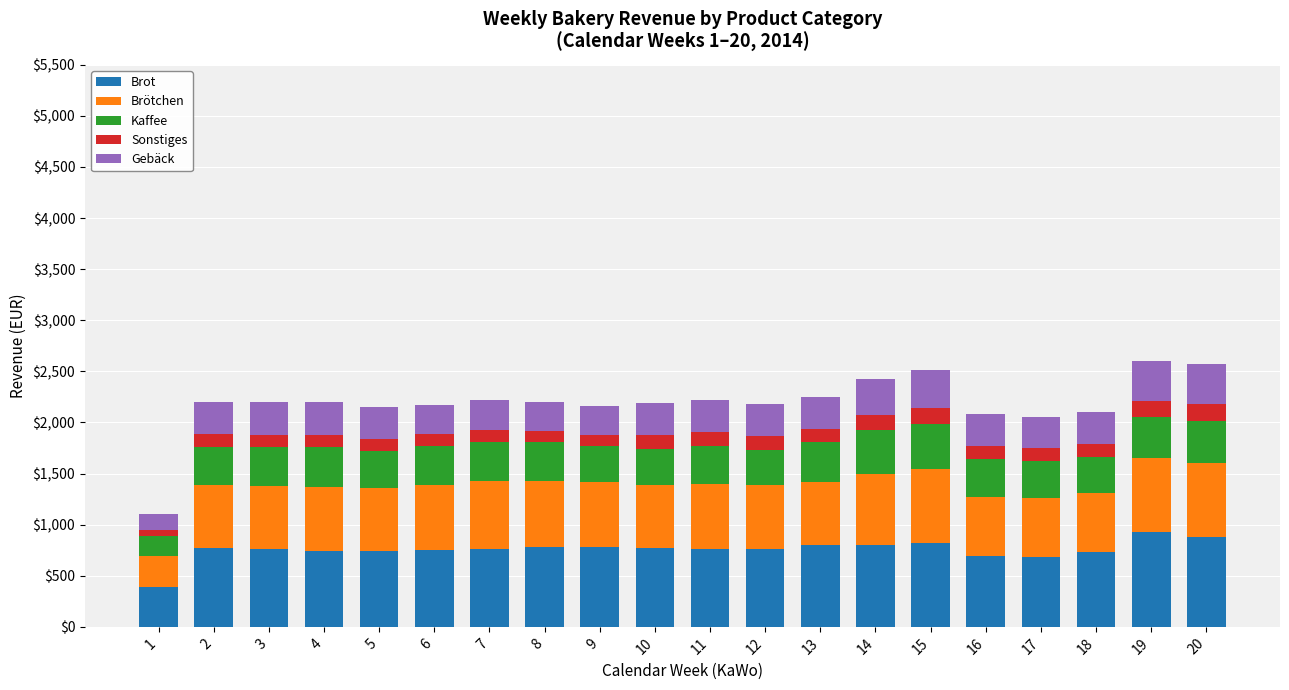

What is the minimum value for Brot?

385.3